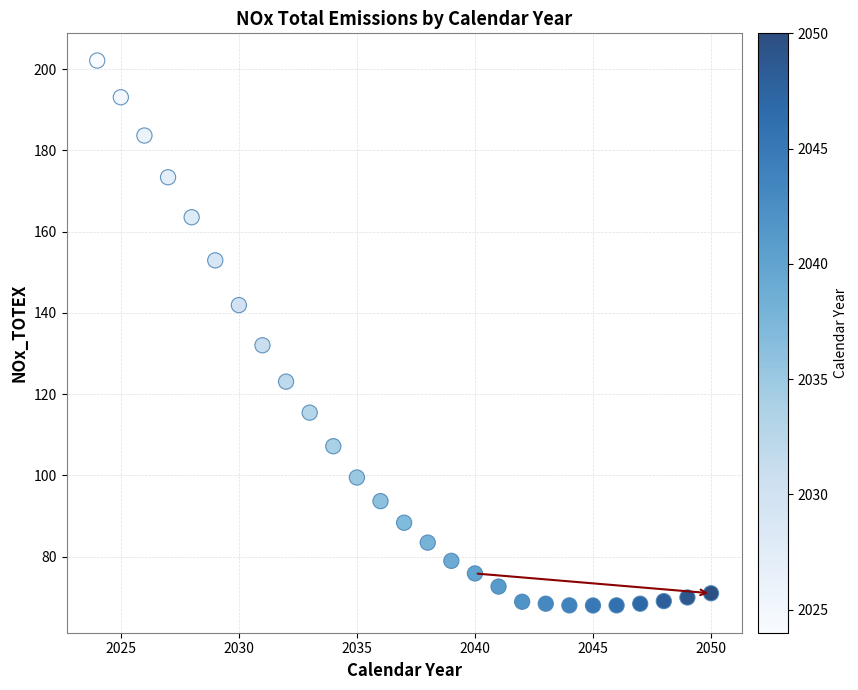

What is the range of Y values (max minus min)?

134.1